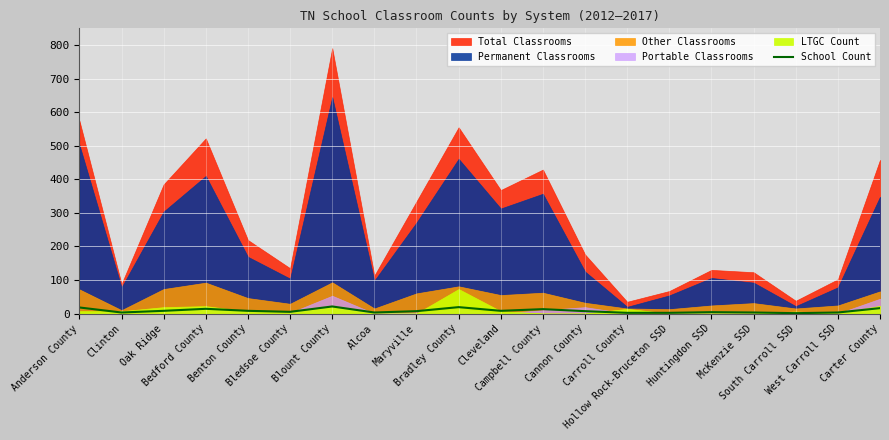

The chart shows a value of 14 at Benton County. True or false?

False